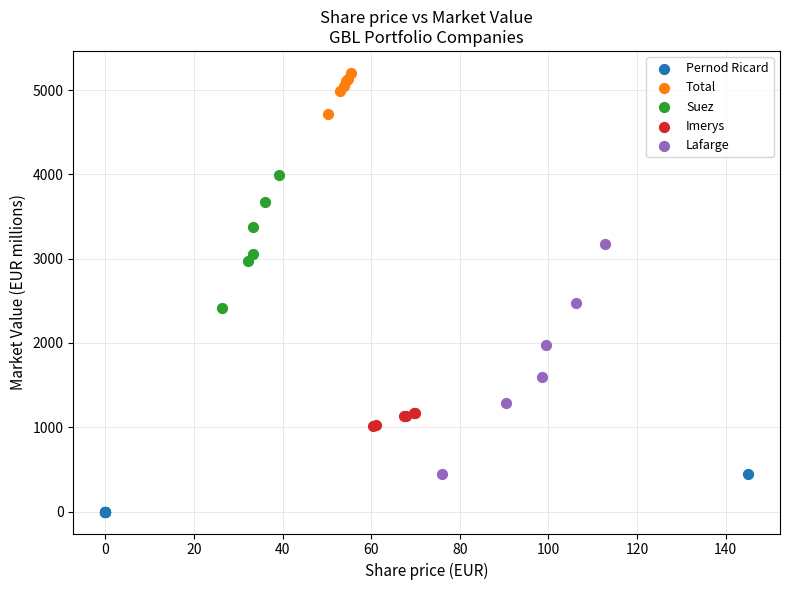

Which series has the widest spread of Y values?

Lafarge